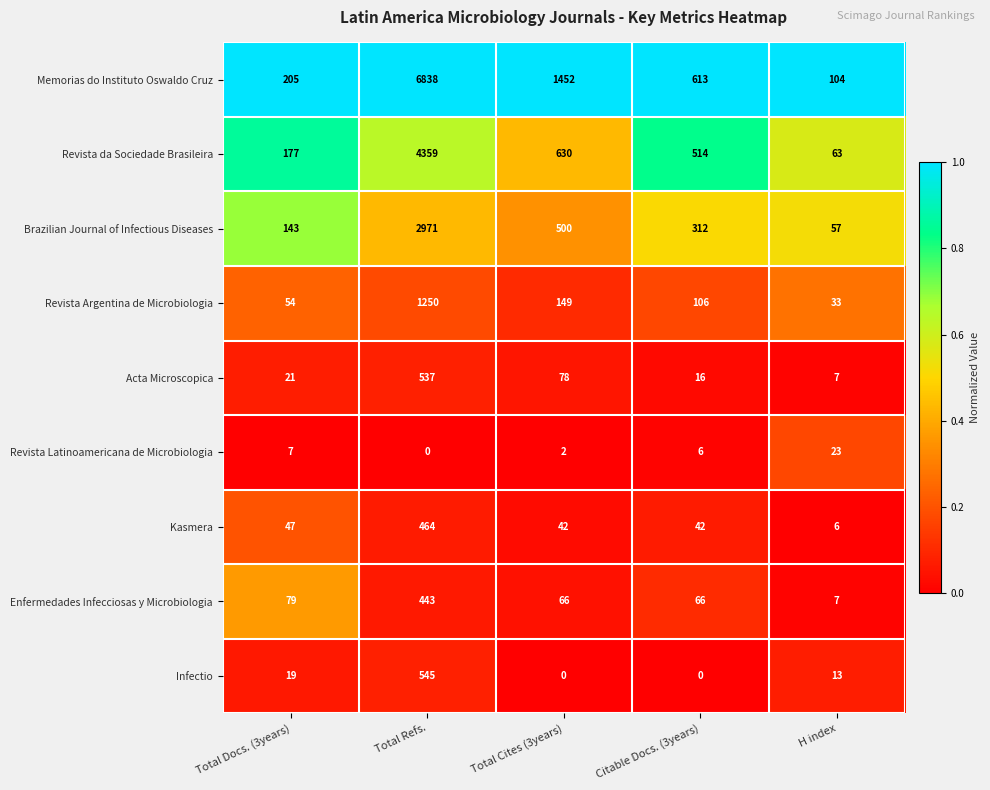

Between Total Docs. (3years) and Citable Docs. (3years), which series saw the biggest shift?

Memorias do Instituto Oswaldo Cruz